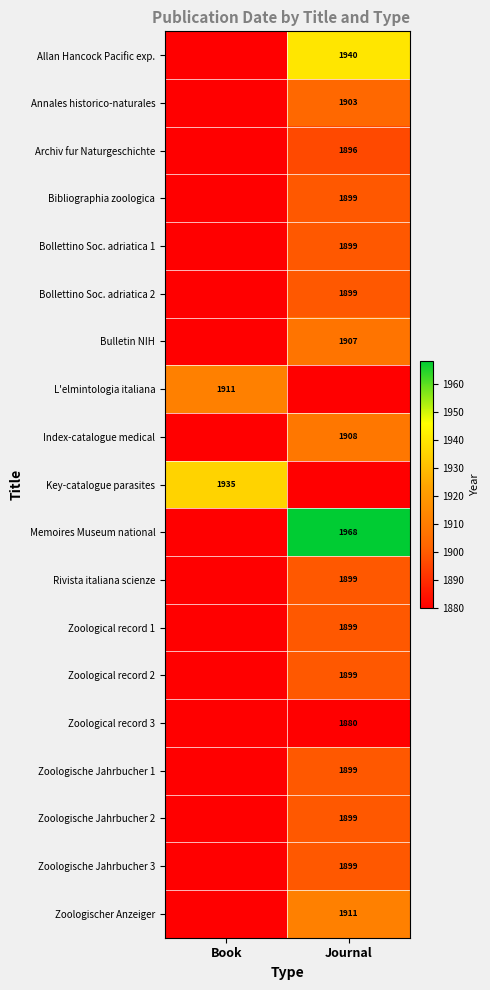

How many categories are shown in the chart?

2